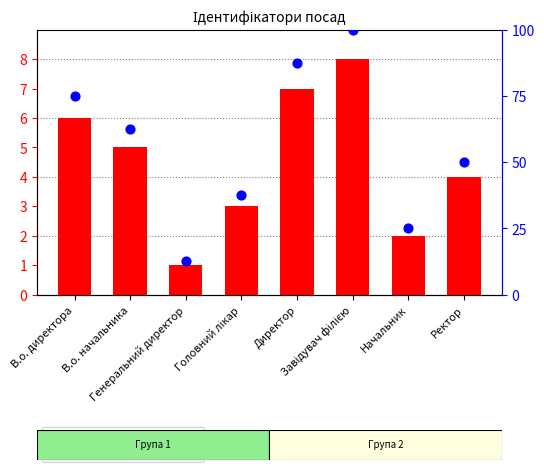

Which series has the largest Y range (max minus min)?

Нормалізований показник